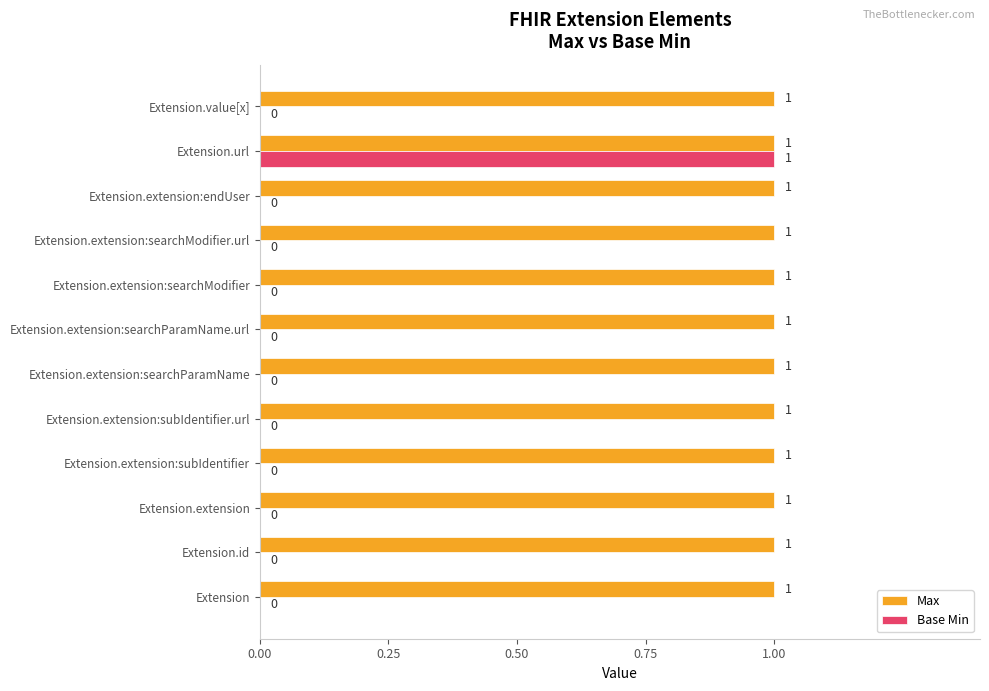

Is the value of Base Min at Extension.extension:subIdentifier greater than the value of Max at Extension.id?

No